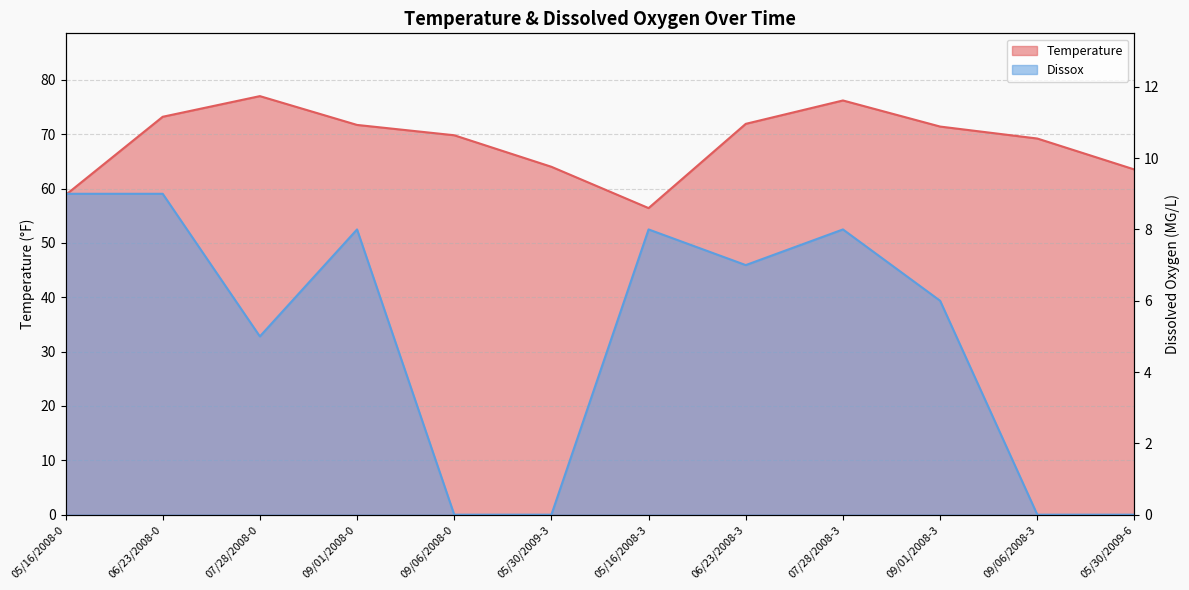

List the labels in order of Temperature value, smallest first.

05/16/2008-3, 05/16/2008-0, 05/30/2009-6, 05/30/2009-3, 09/06/2008-3, 09/06/2008-0, 09/01/2008-3, 09/01/2008-0, 06/23/2008-3, 06/23/2008-0, 07/28/2008-3, 07/28/2008-0